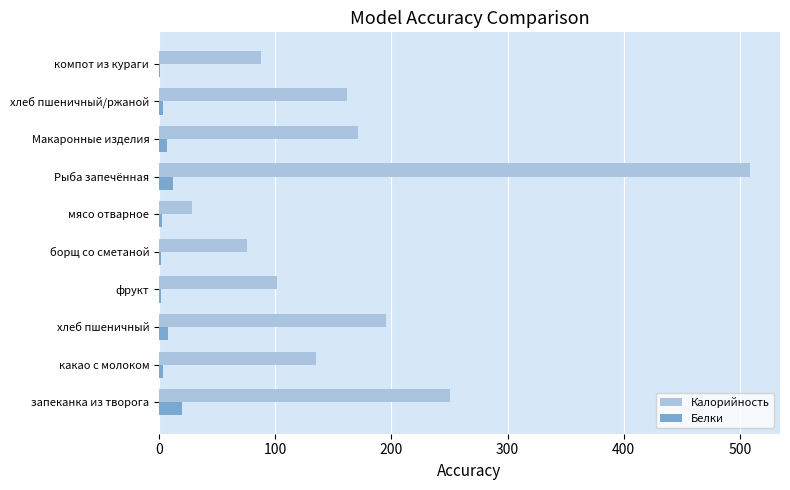

What are all the series names shown in the legend?

Калорийность, Белки